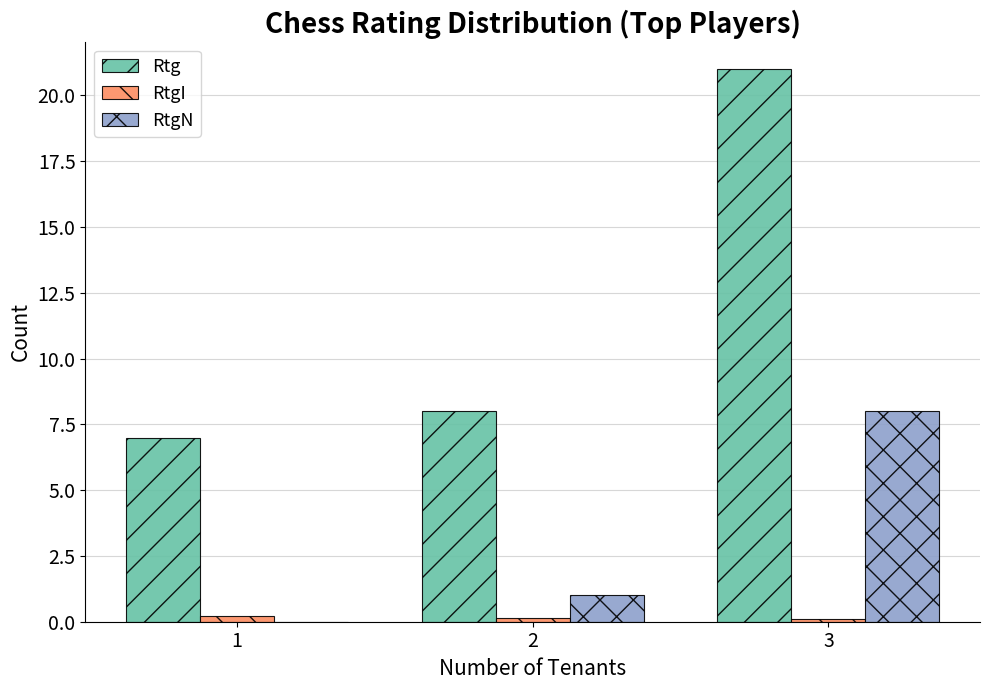

What is the maximum value shown in the chart?

21.0